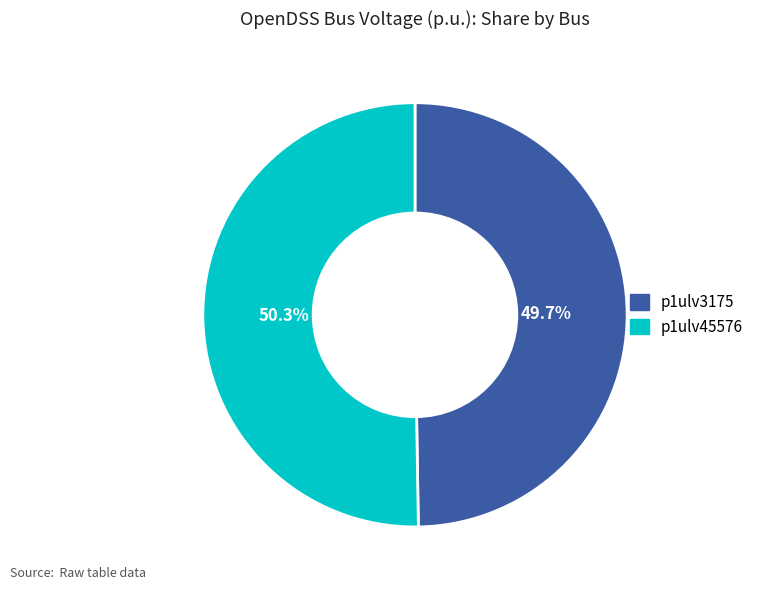

To the nearest percent, what is the difference between the largest and smallest slice percentages?

1%